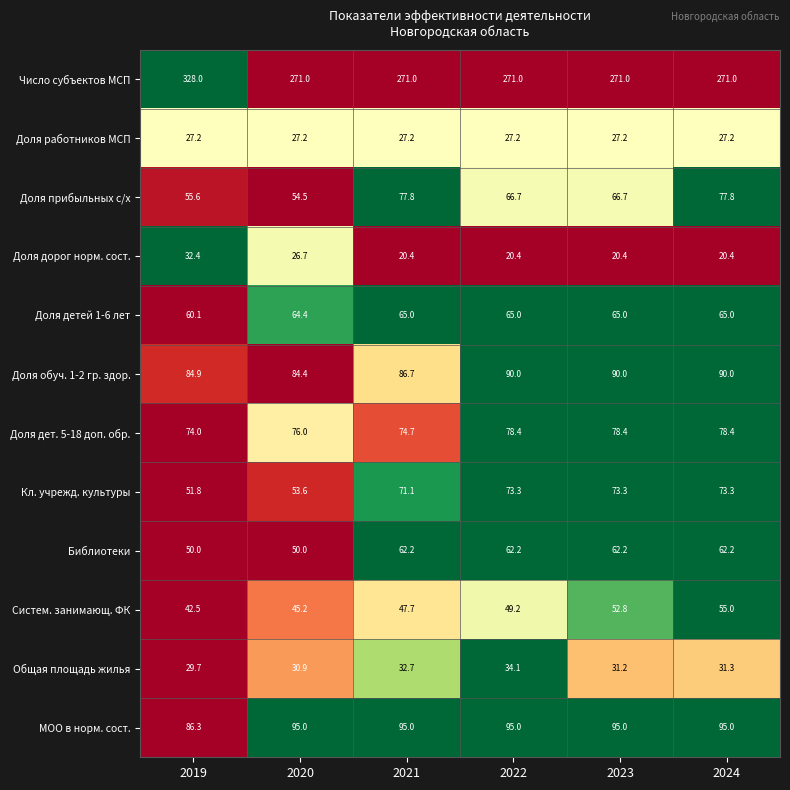

List the series in order of their peak value, highest first.

Число субъектов МСП, МОО в норм. сост., Доля обуч. 1-2 гр. здор., Доля дет. 5-18 доп. обр., Доля прибыльных с/х, Кл. учрежд. культуры, Доля детей 1-6 лет, Библиотеки, Систем. занимающ. ФК, Общая площадь жилья, Доля дорог норм. сост., Доля работников МСП